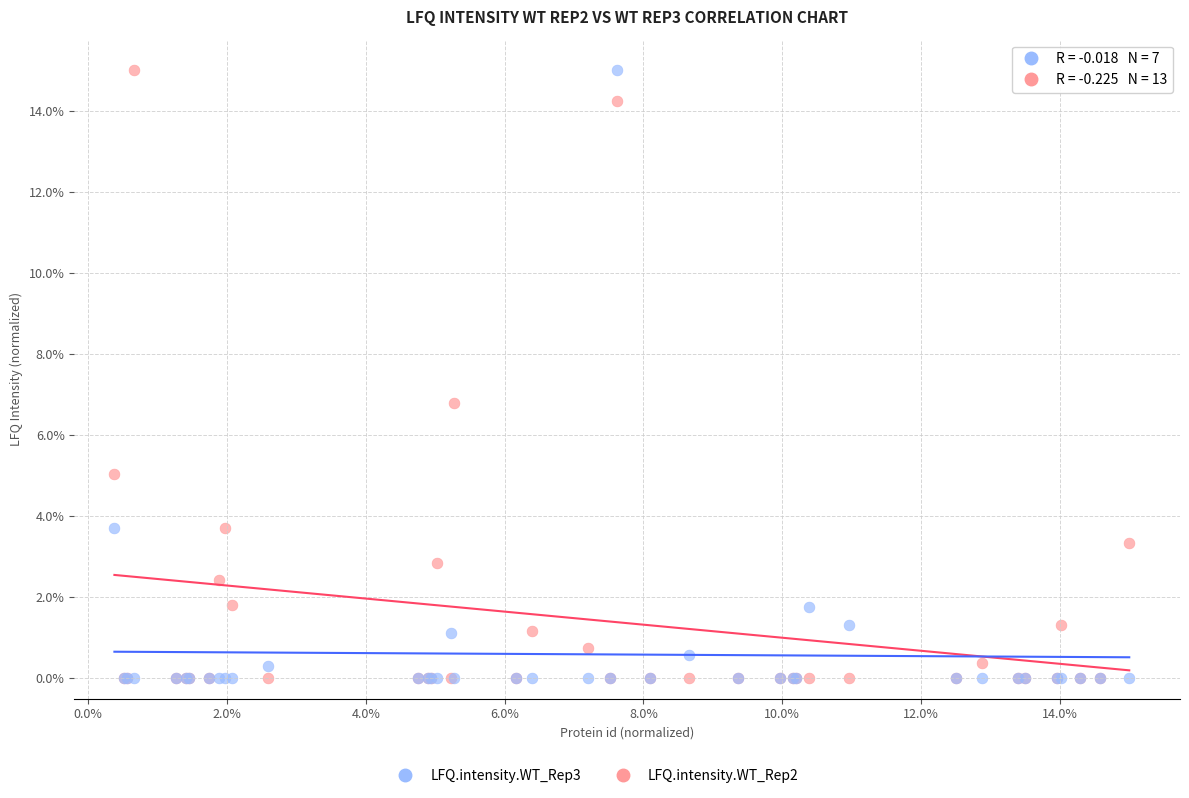

Across all series, what Y value is closest to 7?

6.8